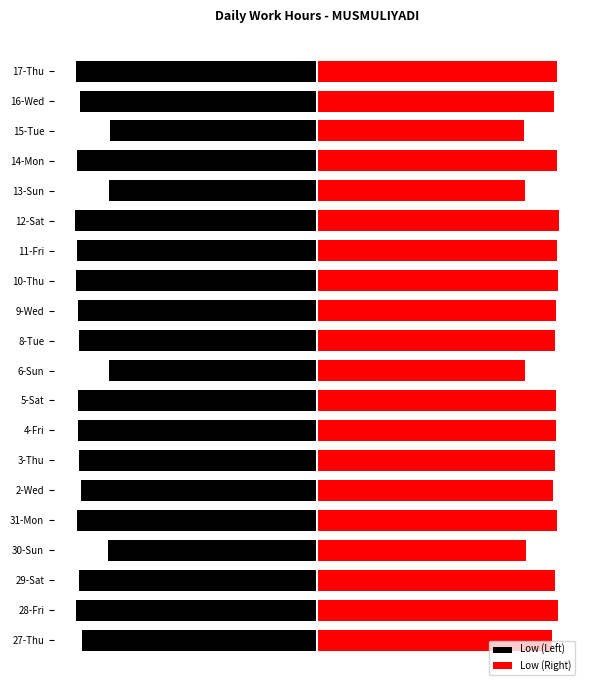

List the series in order of their peak value, lowest first.

Low (Left), Low (Right)